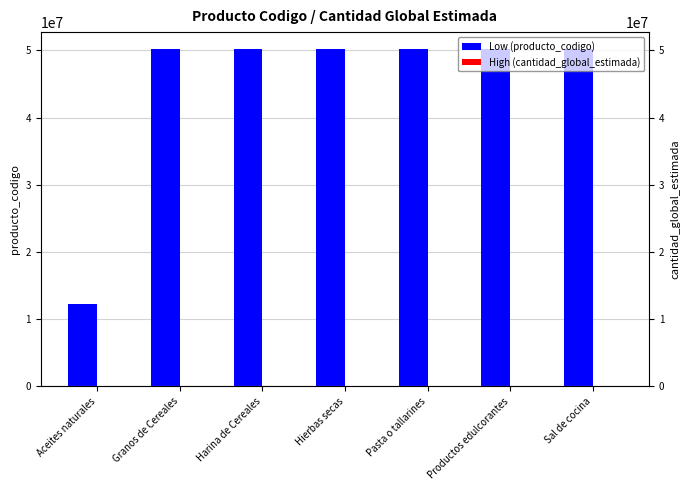

Reading left to right, list all the values displayed in this chart.

Low (producto_codigo): Aceites naturales=12181602	Granos de Cereales=50221101	Harina de Cereales=50221102	Hierbas secas=50171549	Pasta o tallarines=50192902	Productos edulcorantes=50161509	Sal de cocina=50171551
High (cantidad_global_estimada): Aceites naturales=1	Granos de Cereales=1	Harina de Cereales=1	Hierbas secas=1	Pasta o tallarines=1	Productos edulcorantes=1	Sal de cocina=1